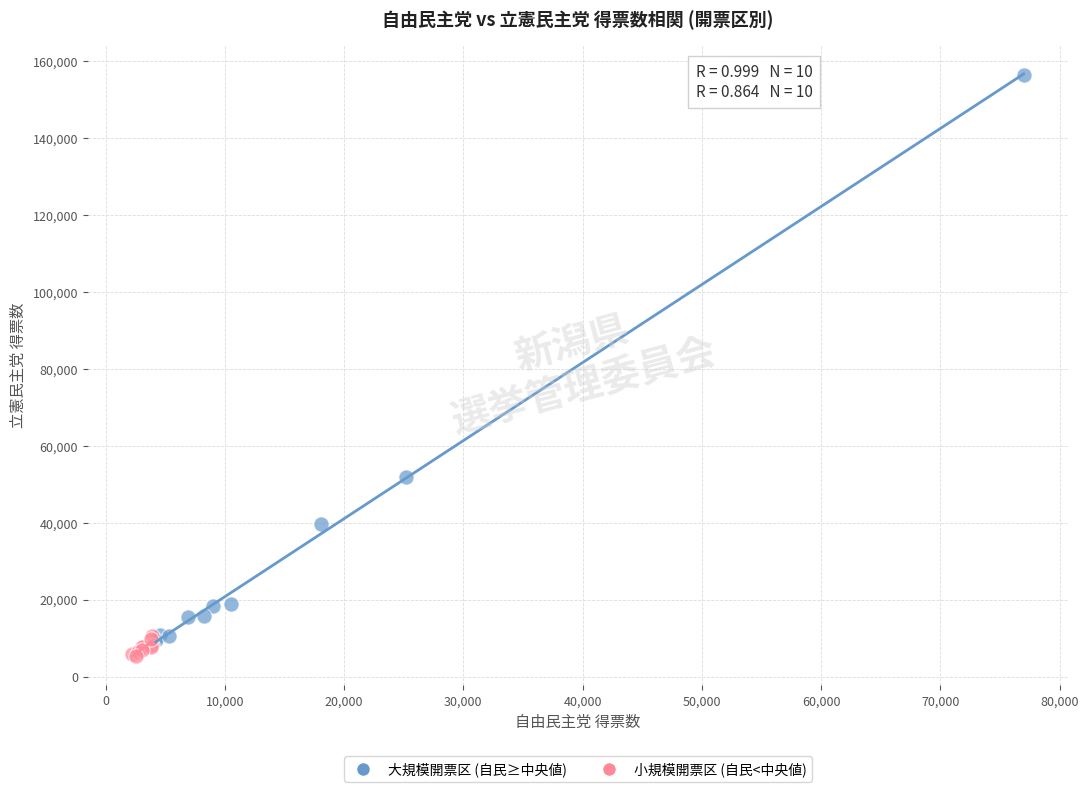

What are all the series names shown in the legend?

大規模開票区 (自民≥中央値), 小規模開票区 (自民<中央値)